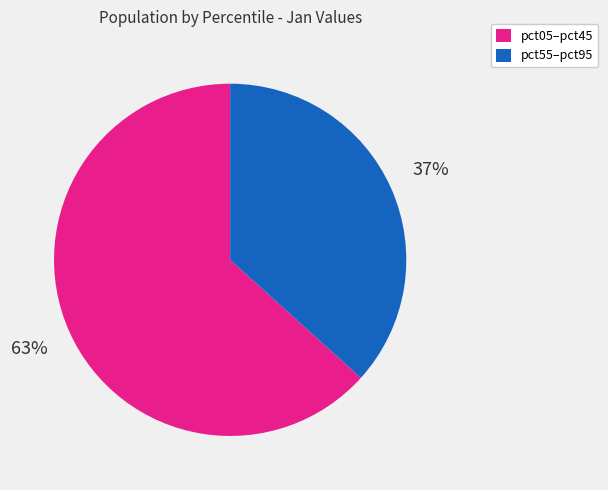

Count the number of slices in the pie.

2